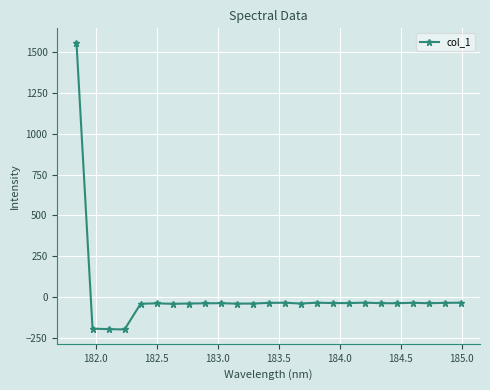

What is the maximum value shown in the chart?

1557.4